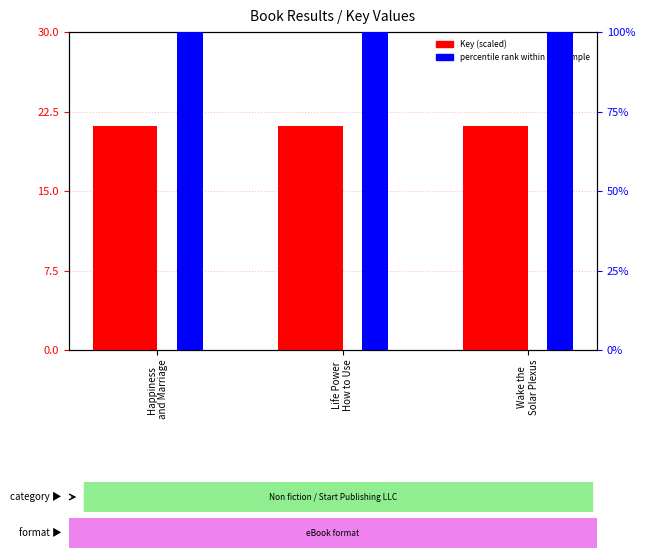

What is the label of the 1st bar from the left?

Happiness
and Marriage